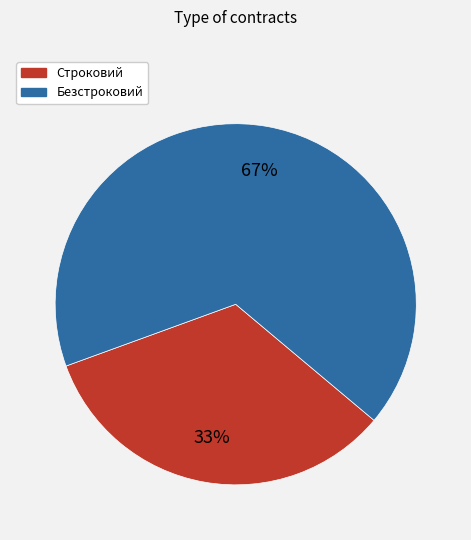

To the nearest percent, what percentage of the pie is Безстроковий?

67%